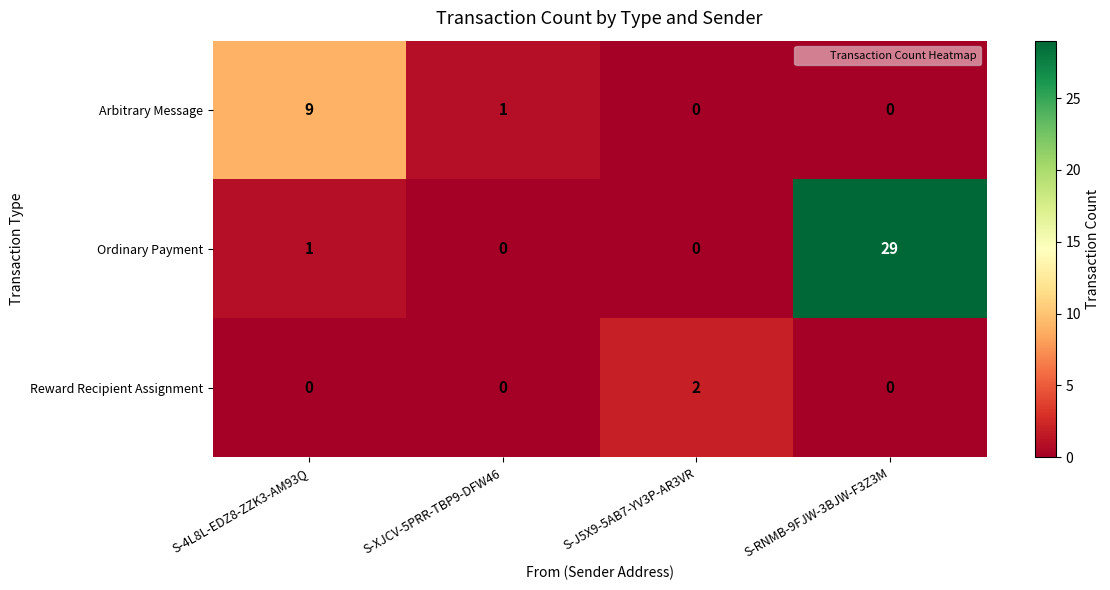

What is the total value across all series at S-RNMB-9FJW-3BJW-F3Z3M?

29